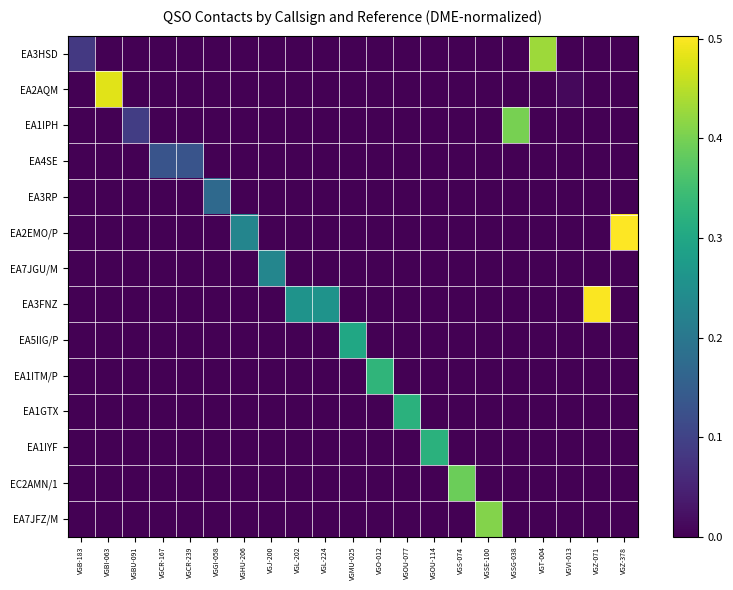

Which has a higher value, VGCR-239 or VGO-012?

VGO-012